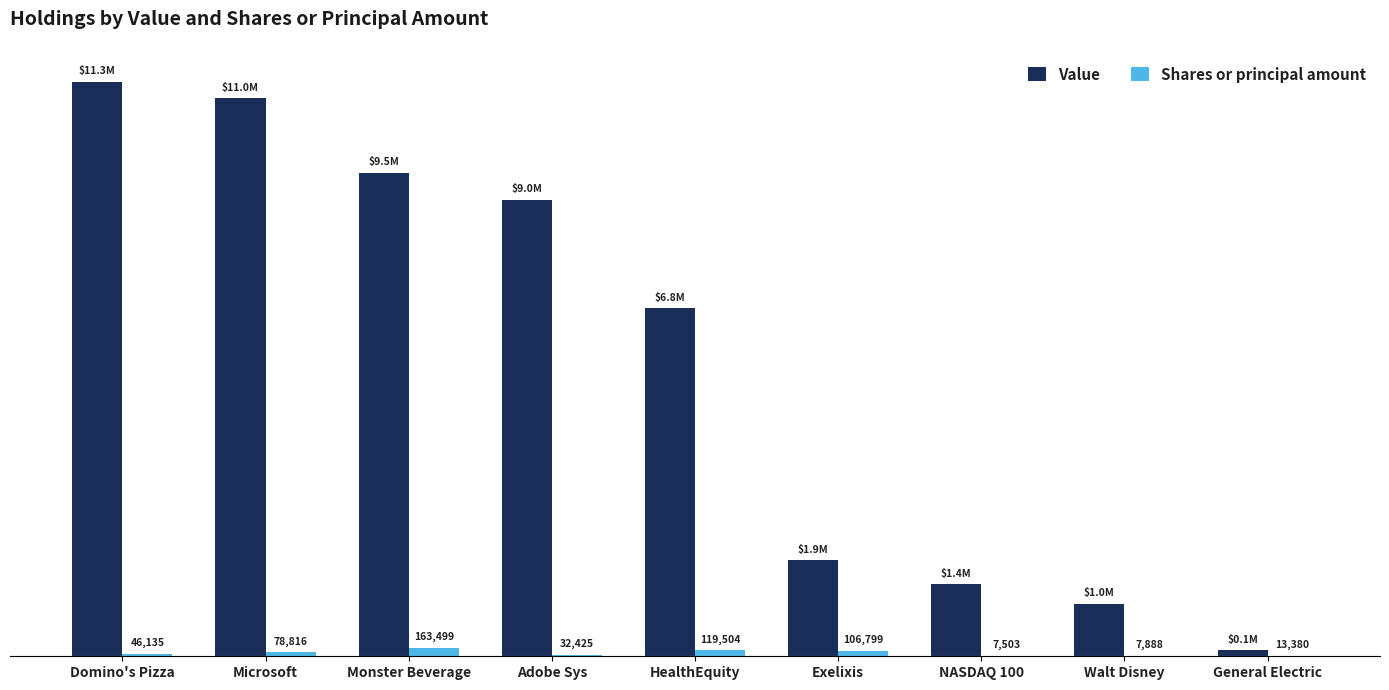

Which series has the largest total across all categories?

Value